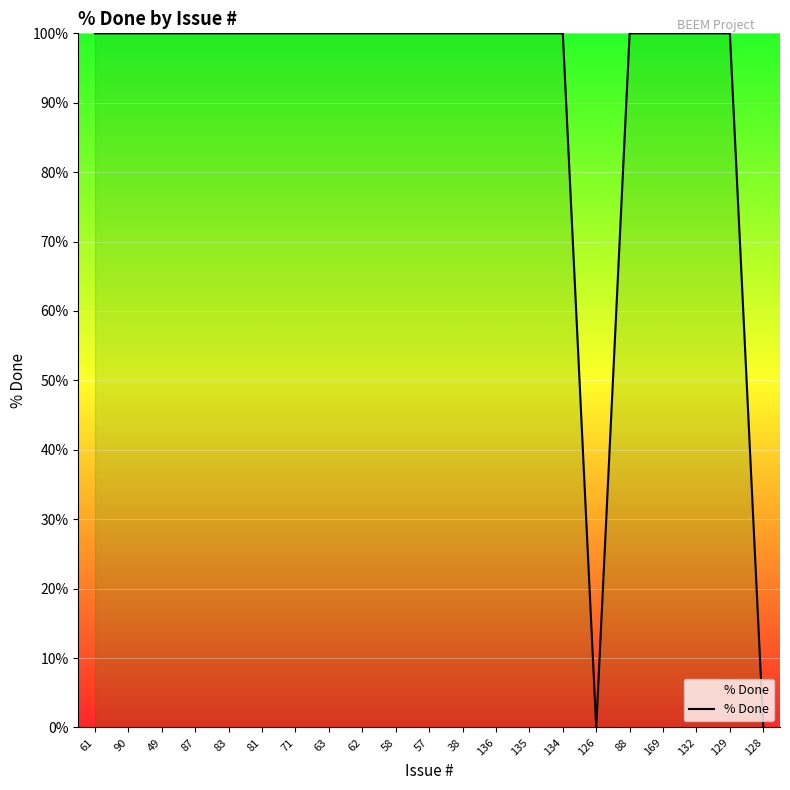

How many categories are shown in the chart?

21